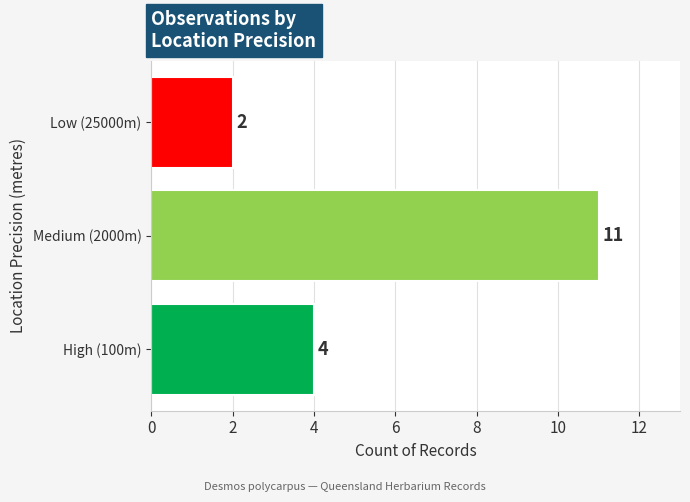

Is it true that the value at Low (25000m) is 1?

False